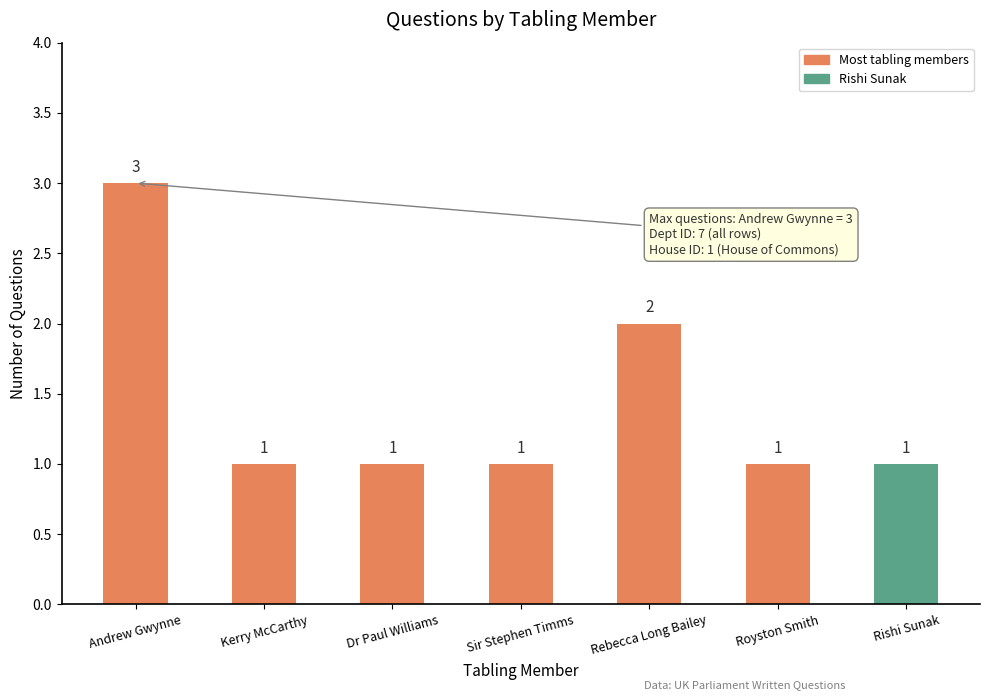

The chart shows a value of 1 at Royston Smith. True or false?

True